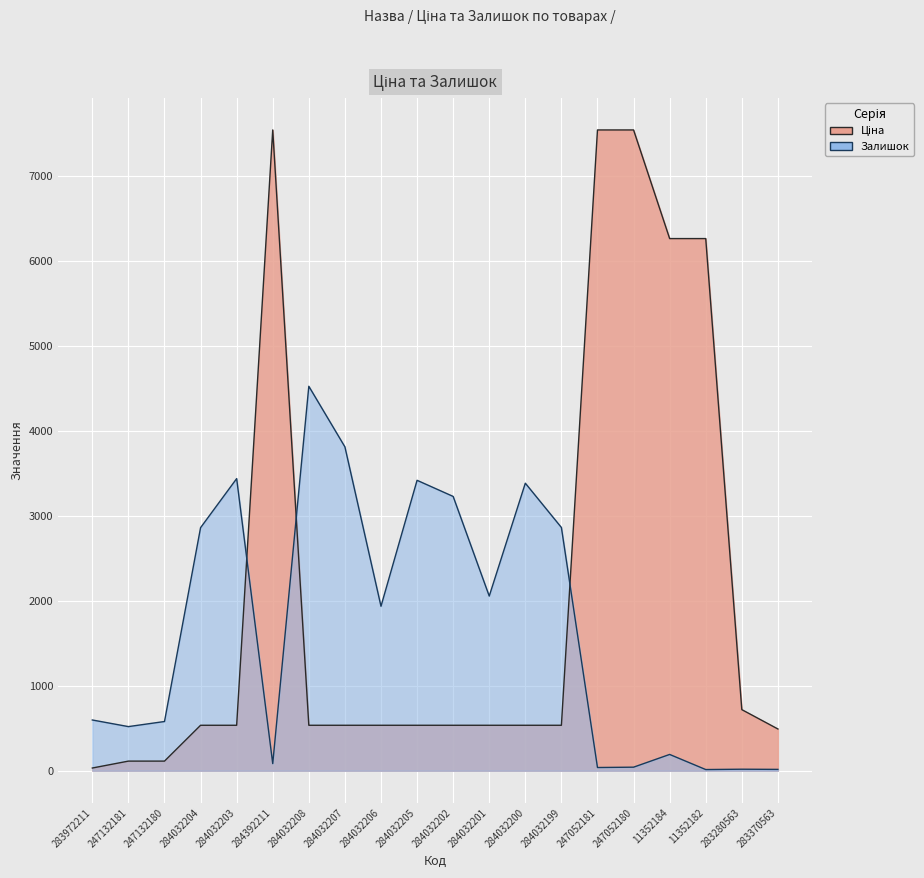

In Залишок, how many points are lower than both neighbors (excluding endpoints)?

6